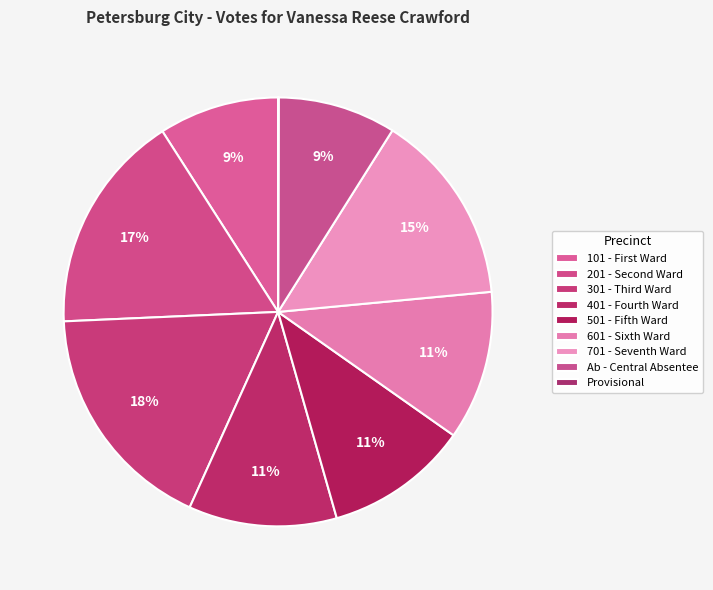

To the nearest percent, what is the combined percentage of Ab - Central Absentee and 701 - Seventh Ward?

23%